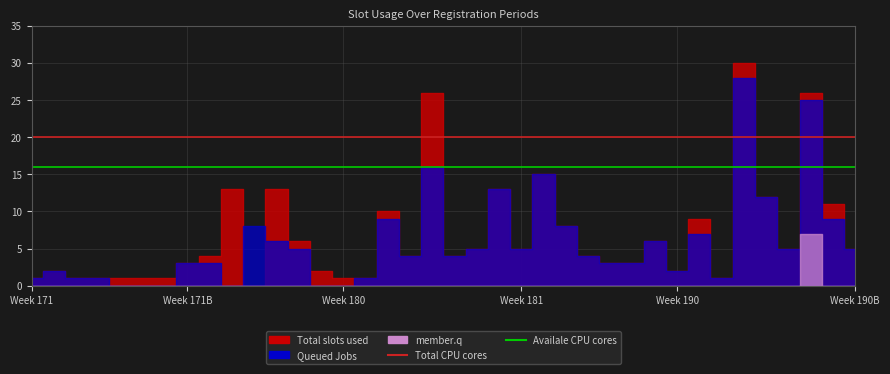

At Week 171B, list the series in order from smallest to largest.

Availale CPU cores, Total CPU cores